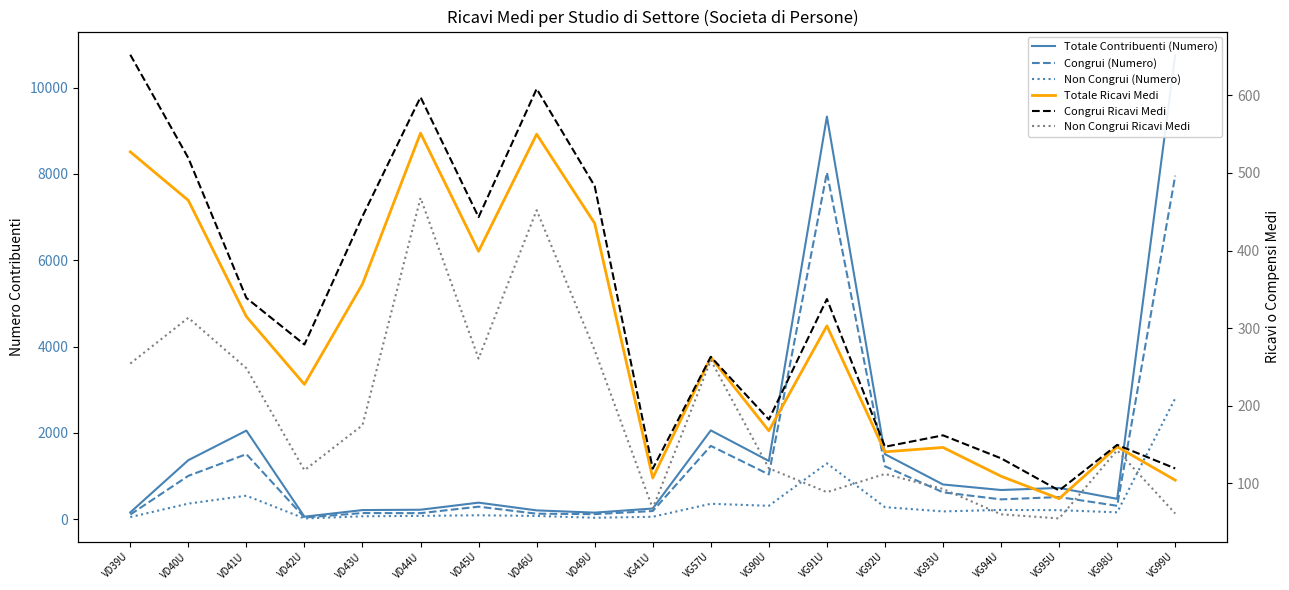

True or false: Congrui Ricavi Medi and Totale Ricavi Medi intersect in this chart.

False